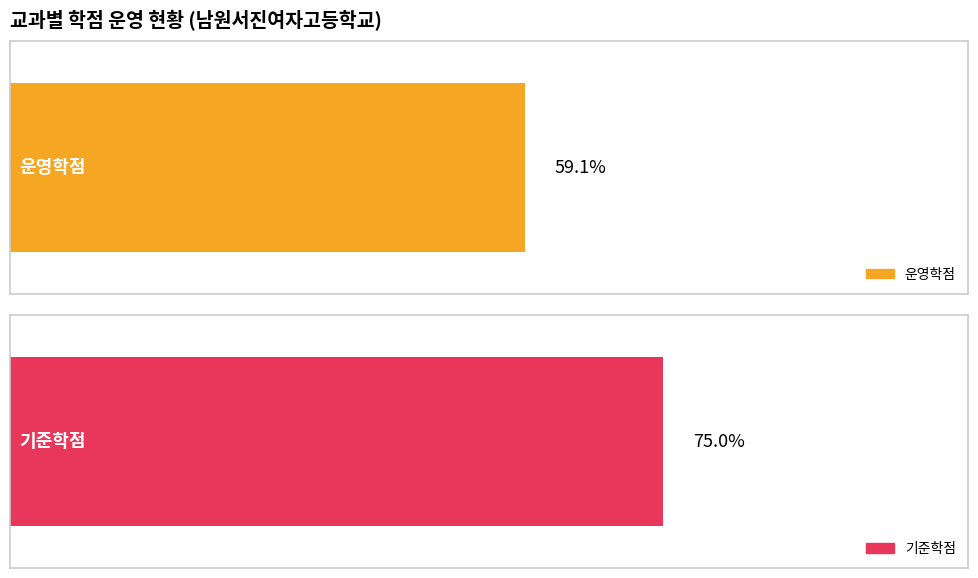

The 1학년 2학기 series shows 2 at 영어. True or false?

False